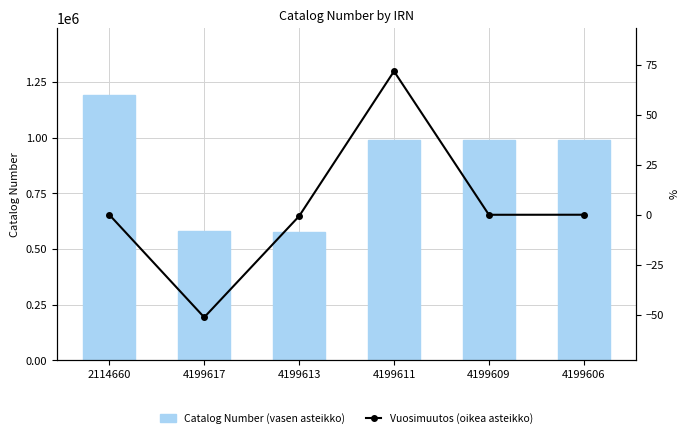

How many values in the Vuosimuutos (oikea asteikko) series are below 0?

3